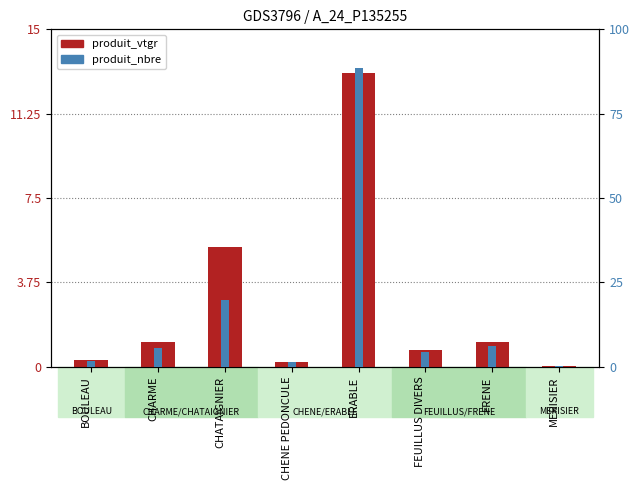

List the series in order of their overall mean, lowest first.

produit_vtgr, produit_nbre